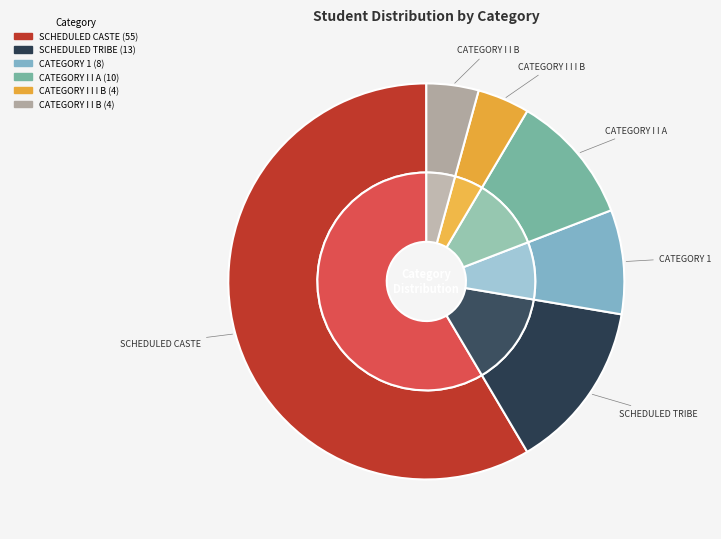

How many slices are in this pie chart?

6